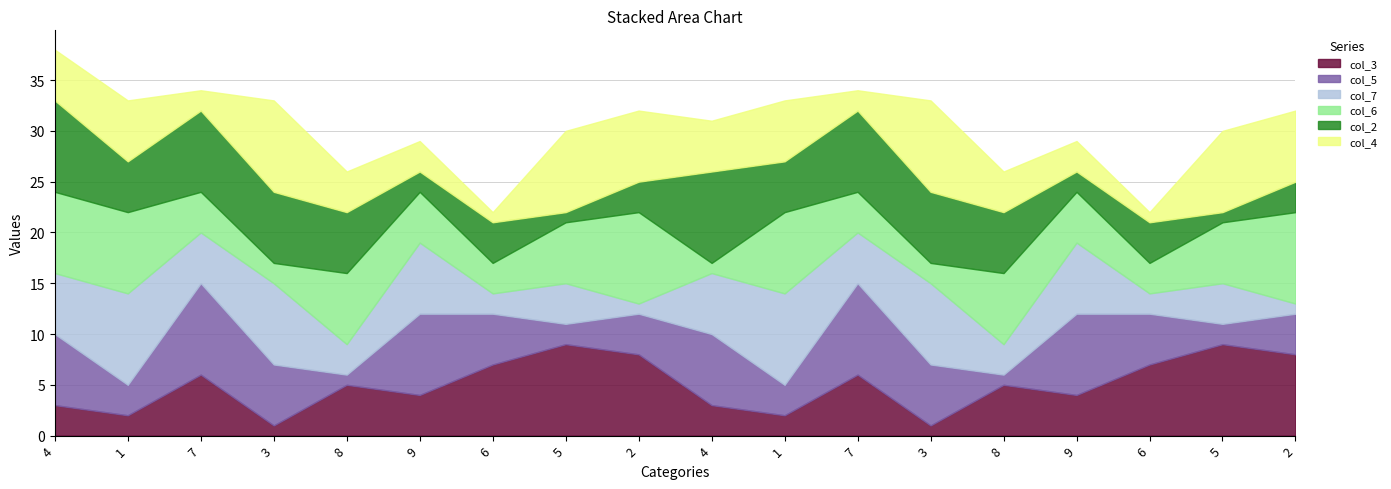

Reading right to left, transcribe all the data shown in this chart.

col_3: 2=8	5=9	6=7	9=4	8=5	3=1	7=6	1=2	4=3	2=8	5=9	6=7	9=4	8=5	3=1	7=6	1=2	4=3
col_5: 2=4	5=2	6=5	9=8	8=1	3=6	7=9	1=3	4=7	2=4	5=2	6=5	9=8	8=1	3=6	7=9	1=3	4=7
col_7: 2=1	5=4	6=2	9=7	8=3	3=8	7=5	1=9	4=6	2=1	5=4	6=2	9=7	8=3	3=8	7=5	1=9	4=6
col_6: 2=9	5=6	6=3	9=5	8=7	3=2	7=4	1=8	4=1	2=9	5=6	6=3	9=5	8=7	3=2	7=4	1=8	4=8
col_2: 2=3	5=1	6=4	9=2	8=6	3=7	7=8	1=5	4=9	2=3	5=1	6=4	9=2	8=6	3=7	7=8	1=5	4=9
col_4: 2=7	5=8	6=1	9=3	8=4	3=9	7=2	1=6	4=5	2=7	5=8	6=1	9=3	8=4	3=9	7=2	1=6	4=5